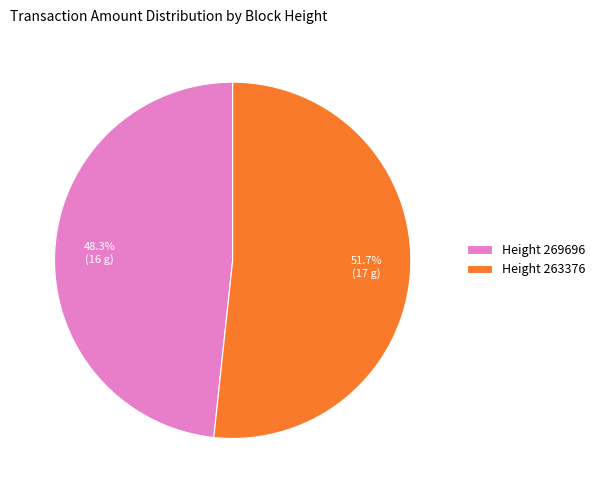

To the nearest percent, what is the difference between the largest and smallest slice percentages?

3%